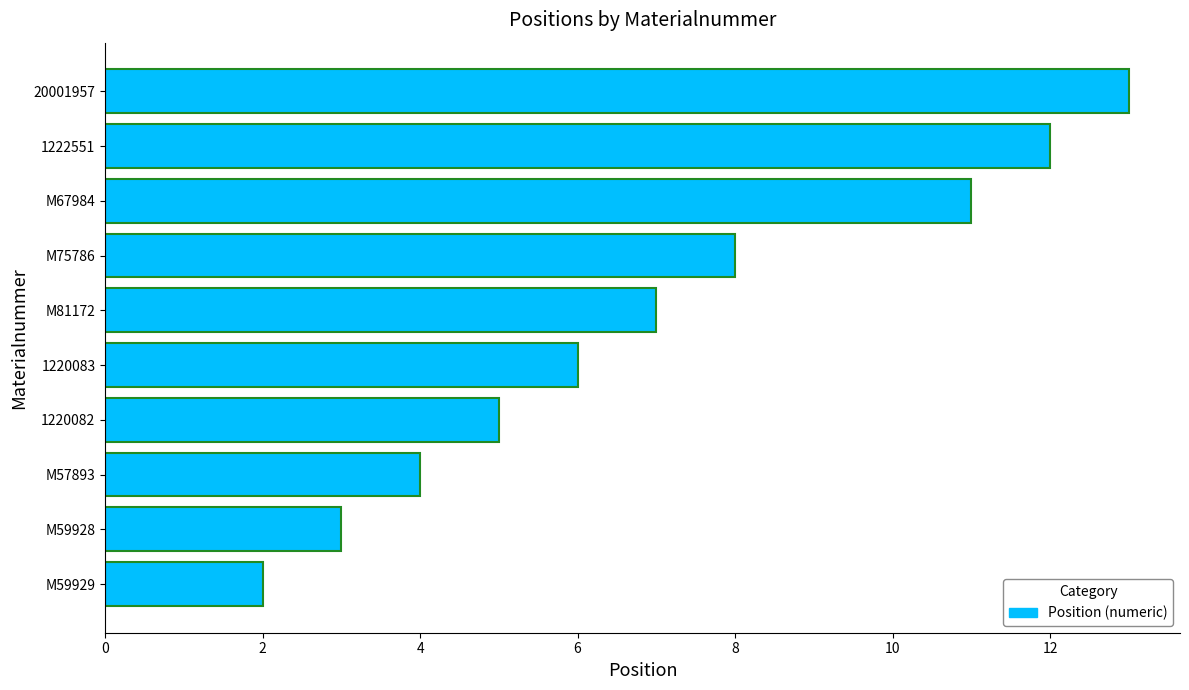

What is the smallest value displayed?

2